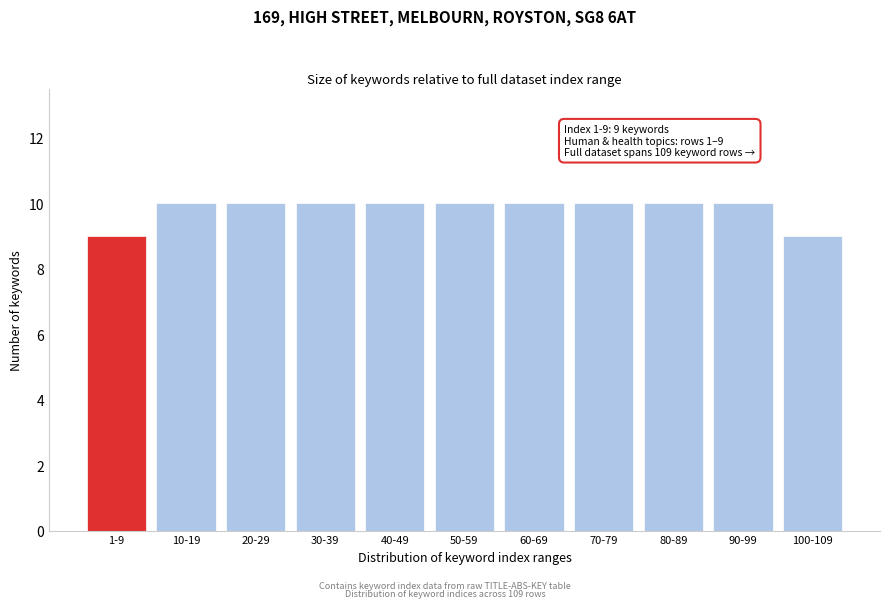

Reading left to right, list all the values displayed in this chart.

1-9=9	10-19=10	20-29=10	30-39=10	40-49=10	50-59=10	60-69=10	70-79=10	80-89=10	90-99=10	100-109=9